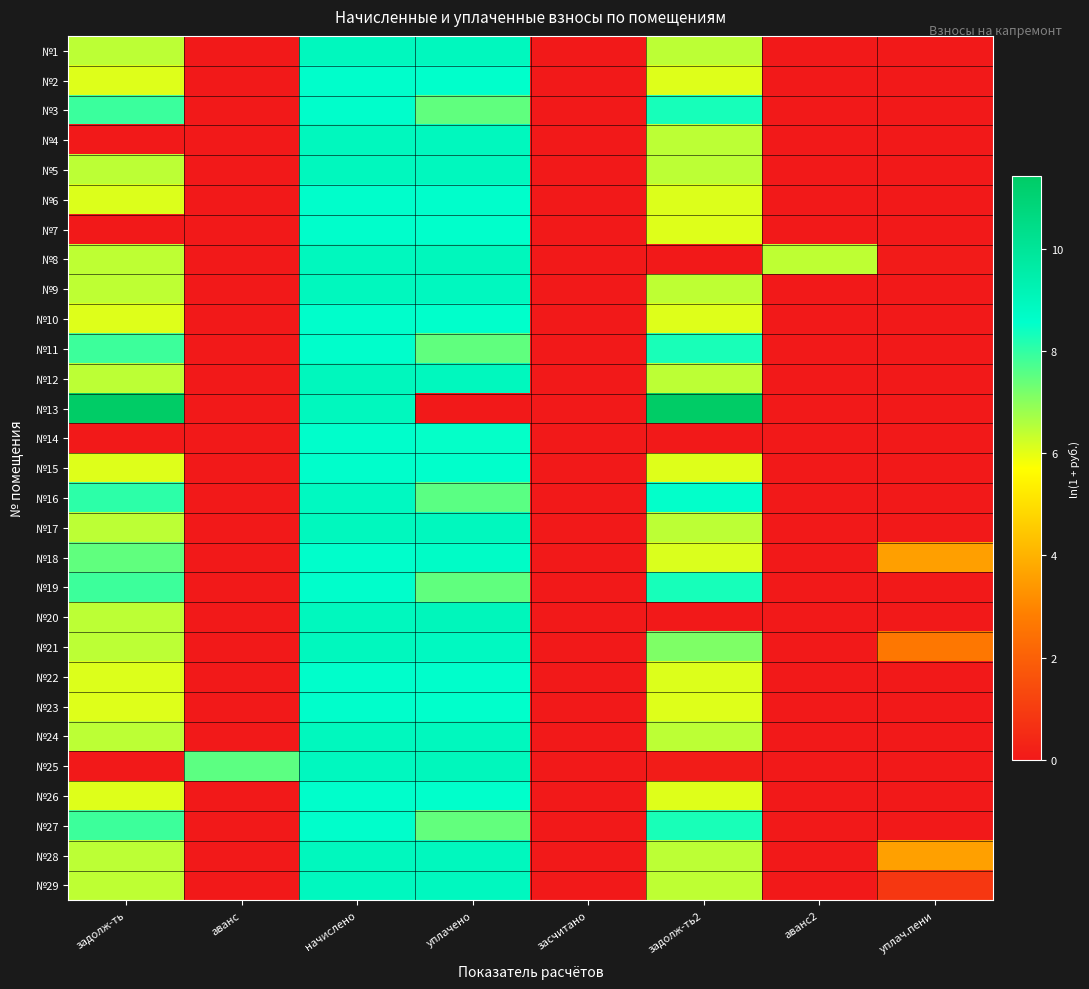

Reading left to right, transcribe all the data shown in this chart.

№1: задолж-ть=6.4	аванс=0.0	начислено=8.9	уплачено=8.9	засчитано=0.0	задолж-ть2=6.4	аванс2=0.0	уплач.пени=0.0
№2: задолж-ть=6.1	аванс=0.0	начислено=8.6	уплачено=8.6	засчитано=0.0	задолж-ть2=6.1	аванс2=0.0	уплач.пени=0.0
№3: задолж-ть=7.9	аванс=0.0	начислено=8.6	уплачено=7.5	засчитано=0.0	задолж-ть2=8.3	аванс2=0.0	уплач.пени=0.0
№4: задолж-ть=0.0	аванс=0.0	начислено=8.9	уплачено=8.9	засчитано=0.0	задолж-ть2=6.4	аванс2=0.0	уплач.пени=0.0
№5: задолж-ть=6.5	аванс=0.0	начислено=8.9	уплачено=8.9	засчитано=0.0	задолж-ть2=6.5	аванс2=0.0	уплач.пени=0.0
№6: задолж-ть=6.1	аванс=0.0	начислено=8.6	уплачено=8.6	засчитано=0.0	задолж-ть2=6.1	аванс2=0.0	уплач.пени=0.0
№7: задолж-ть=0.0	аванс=0.0	начислено=8.6	уплачено=8.6	засчитано=0.0	задолж-ть2=6.1	аванс2=0.0	уплач.пени=0.0
№8: задолж-ть=6.4	аванс=0.0	начислено=8.9	уплачено=9.0	засчитано=0.0	задолж-ть2=0.0	аванс2=6.4	уплач.пени=0.1
№9: задолж-ть=6.4	аванс=0.0	начислено=8.9	уплачено=8.9	засчитано=0.0	задолж-ть2=6.4	аванс2=0.0	уплач.пени=0.0
№10: задолж-ть=6.1	аванс=0.0	начислено=8.6	уплачено=8.6	засчитано=0.0	задолж-ть2=6.1	аванс2=0.0	уплач.пени=0.0
№11: задолж-ть=7.9	аванс=0.0	начислено=8.6	уплачено=7.5	засчитано=0.0	задолж-ть2=8.3	аванс2=0.0	уплач.пени=0.0
№12: задолж-ть=6.5	аванс=0.0	начислено=8.9	уплачено=8.9	засчитано=0.0	задолж-ть2=6.5	аванс2=0.0	уплач.пени=0.0
№13: задолж-ть=11.4	аванс=0.0	начислено=8.9	уплачено=0.0	засчитано=0.0	задолж-ть2=11.4	аванс2=0.0	уплач.пени=0.0
№14: задолж-ть=0.0	аванс=0.0	начислено=8.6	уплачено=8.5	засчитано=0.0	задолж-ть2=0.0	аванс2=0.0	уплач.пени=0.0
№15: задолж-ть=6.1	аванс=0.0	начислено=8.6	уплачено=8.6	засчитано=0.0	задолж-ть2=6.1	аванс2=0.0	уплач.пени=0.0
№16: задолж-ть=8.1	аванс=0.0	начислено=8.8	уплачено=7.5	засчитано=0.0	задолж-ть2=8.5	аванс2=0.0	уплач.пени=0.0
№17: задолж-ть=6.4	аванс=0.0	начислено=8.9	уплачено=8.9	засчитано=0.0	задолж-ть2=6.4	аванс2=0.0	уплач.пени=0.0
№18: задолж-ть=7.5	аванс=0.0	начислено=8.6	уплачено=8.7	засчитано=0.0	задолж-ть2=6.1	аванс2=0.0	уплач.пени=3.6
№19: задолж-ть=7.9	аванс=0.0	начислено=8.6	уплачено=7.5	засчитано=0.0	задолж-ть2=8.3	аванс2=0.0	уплач.пени=0.0
№20: задолж-ть=6.5	аванс=0.0	начислено=8.9	уплачено=9.0	засчитано=0.0	задолж-ть2=0.0	аванс2=0.0	уплач.пени=0.0
№21: задолж-ть=6.4	аванс=0.0	начислено=8.9	уплачено=8.8	засчитано=0.0	задолж-ть2=7.1	аванс2=0.0	уплач.пени=2.6
№22: задолж-ть=6.1	аванс=0.0	начислено=8.6	уплачено=8.6	засчитано=0.0	задолж-ть2=6.1	аванс2=0.0	уплач.пени=0.0
№23: задолж-ть=6.1	аванс=0.0	начислено=8.6	уплачено=8.6	засчитано=0.0	задолж-ть2=6.1	аванс2=0.0	уплач.пени=0.0
№24: задолж-ть=6.5	аванс=0.0	начислено=8.9	уплачено=8.9	засчитано=0.0	задолж-ть2=6.5	аванс2=0.0	уплач.пени=0.0
№25: задолж-ть=0.0	аванс=7.5	начислено=8.9	уплачено=9.0	засчитано=0.0	задолж-ть2=0.1	аванс2=0.0	уплач.пени=0.0
№26: задолж-ть=6.1	аванс=0.0	начислено=8.6	уплачено=8.6	засчитано=0.0	задолж-ть2=6.1	аванс2=0.0	уплач.пени=0.0
№27: задолж-ть=7.9	аванс=0.0	начислено=8.6	уплачено=7.5	засчитано=0.0	задолж-ть2=8.3	аванс2=0.0	уплач.пени=0.0
№28: задолж-ть=6.5	аванс=0.0	начислено=8.9	уплачено=8.9	засчитано=0.0	задолж-ть2=6.4	аванс2=0.0	уплач.пени=3.6
№29: задолж-ть=6.4	аванс=0.0	начислено=8.9	уплачено=8.9	засчитано=0.0	задолж-ть2=6.4	аванс2=0.0	уплач.пени=0.9